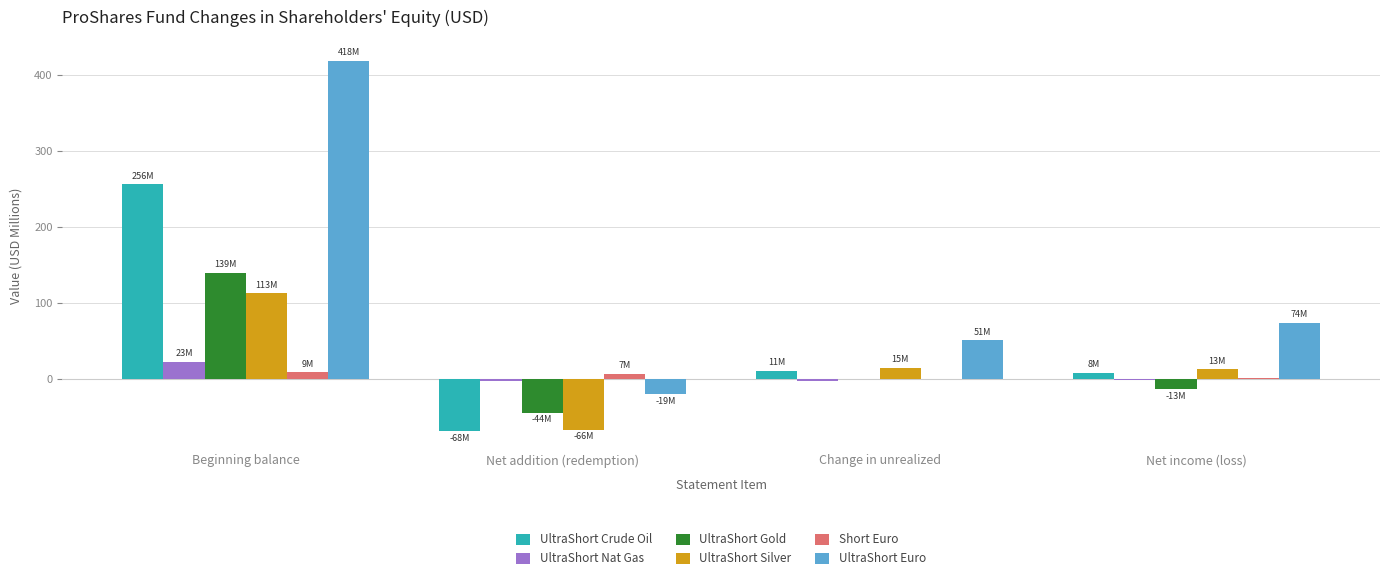

What is the sum of all UltraShort Silver values?

74.4